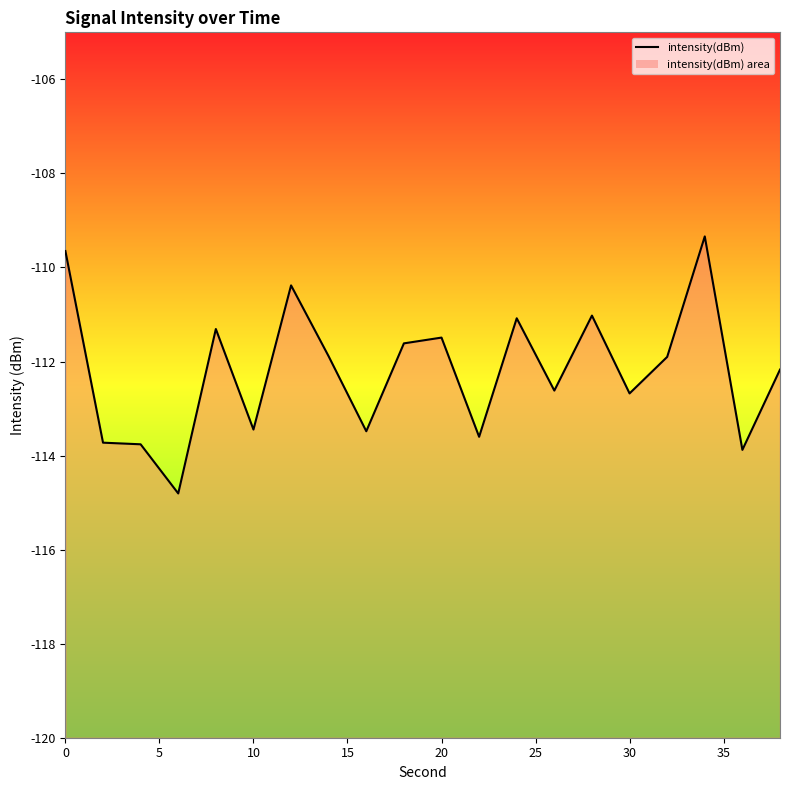

How many lines are shown in the chart?

1